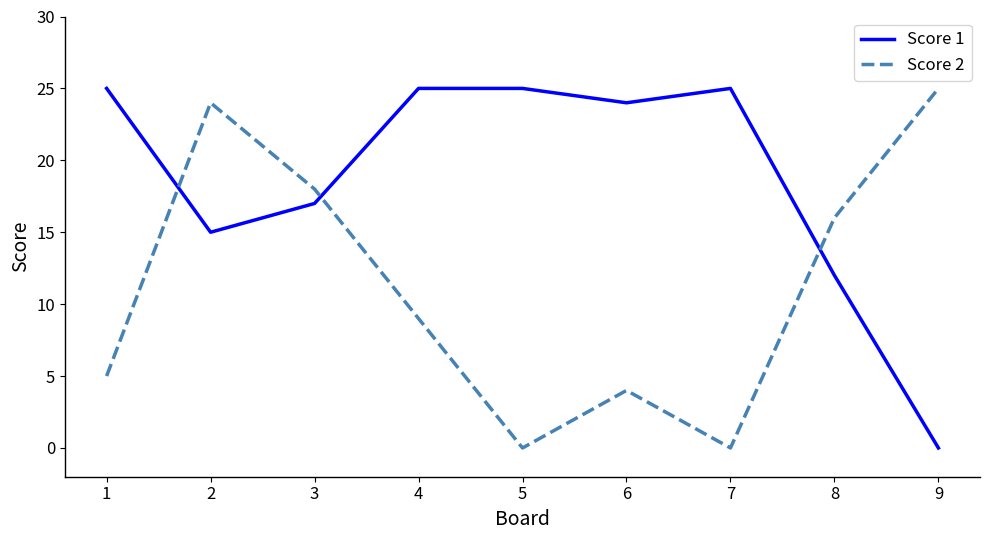

What is the greatest value displayed?

25